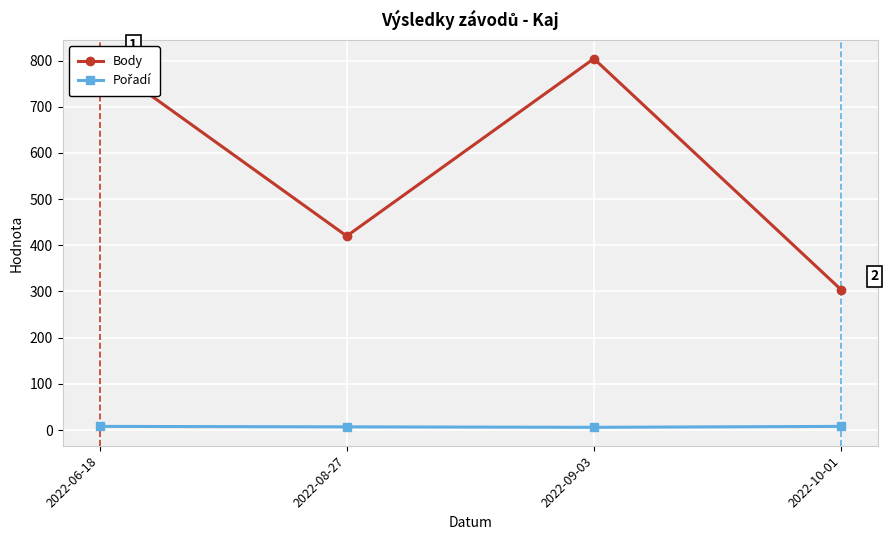

What is the label of the 4th point from the right?

2022-06-18